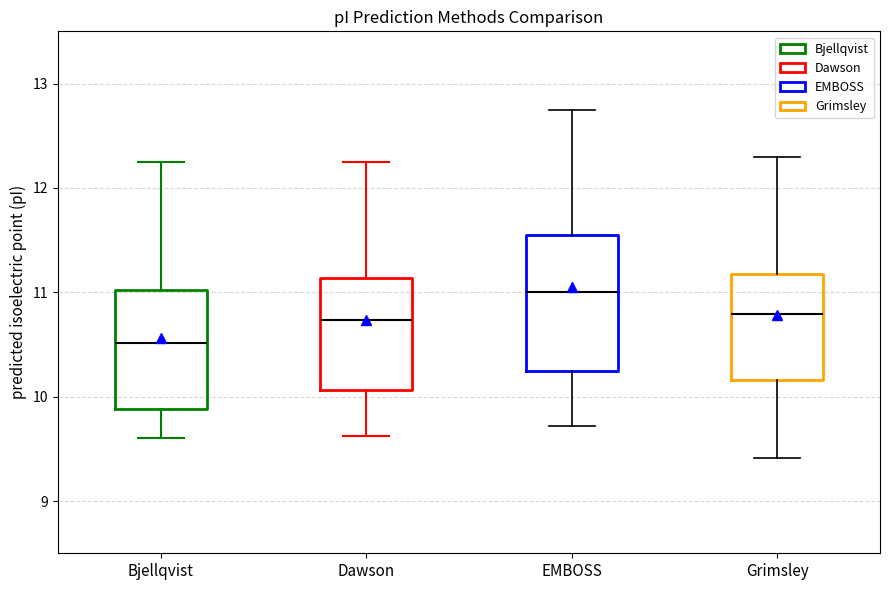

Which box's median line is the lowest?

Bjellqvist